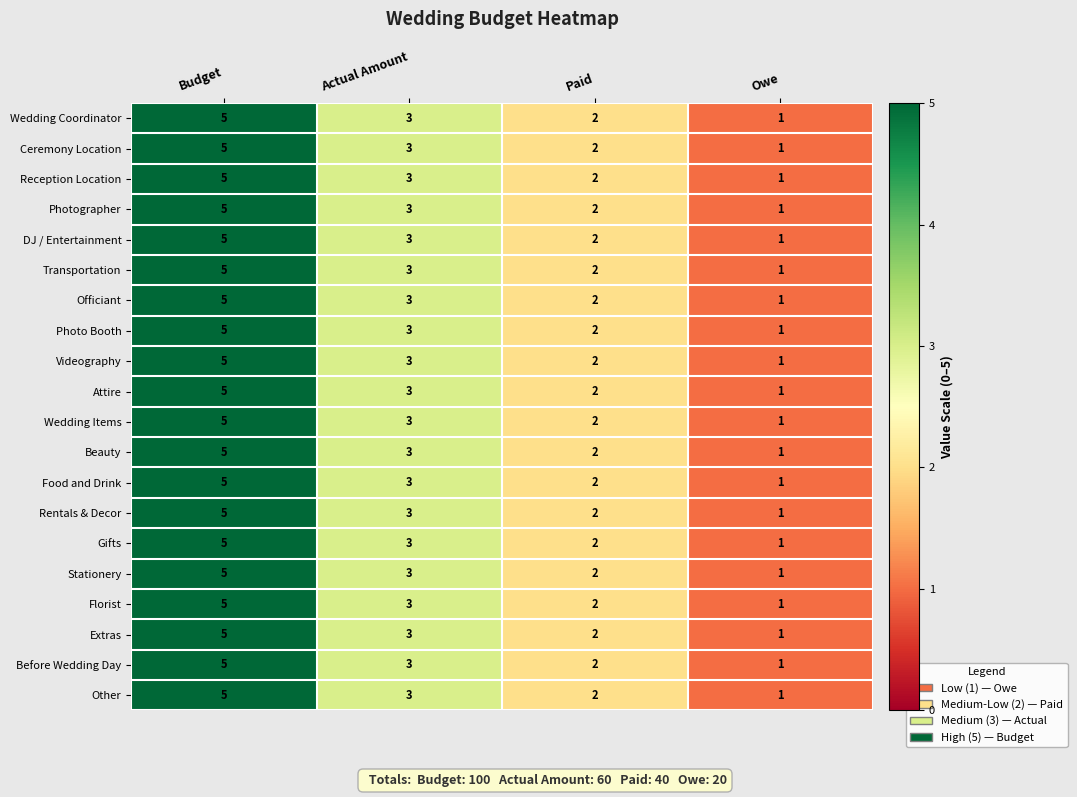

How many values in the Photographer series are below 3?

2